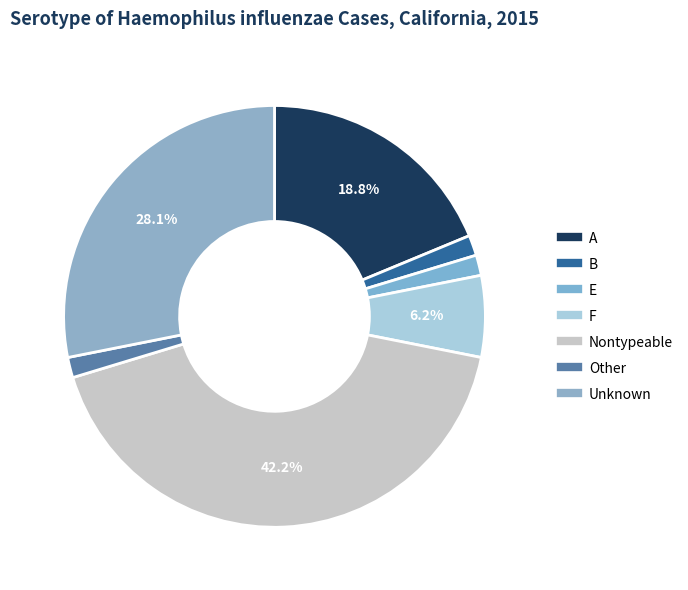

How many slices are in this pie chart?

7